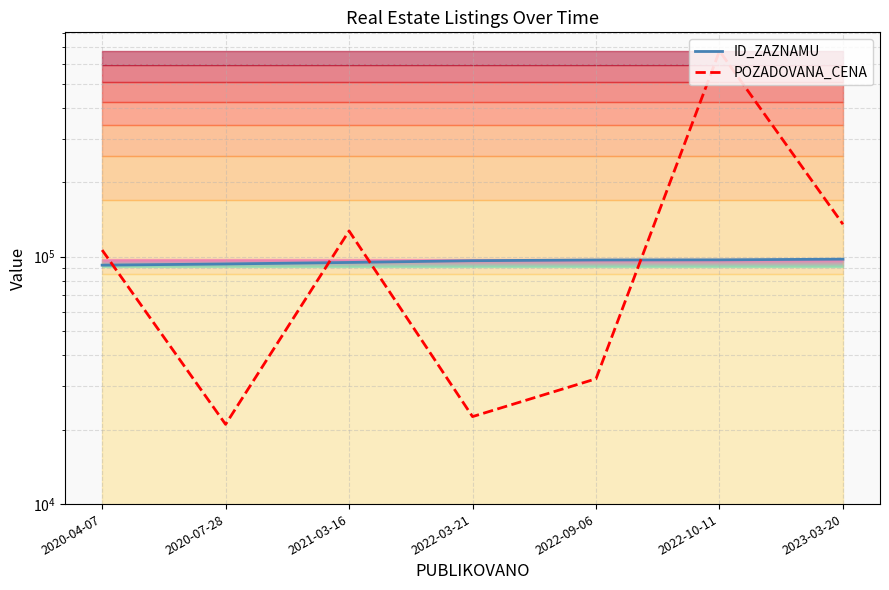

Which label corresponds to the smallest value in the chart?

2020-07-28